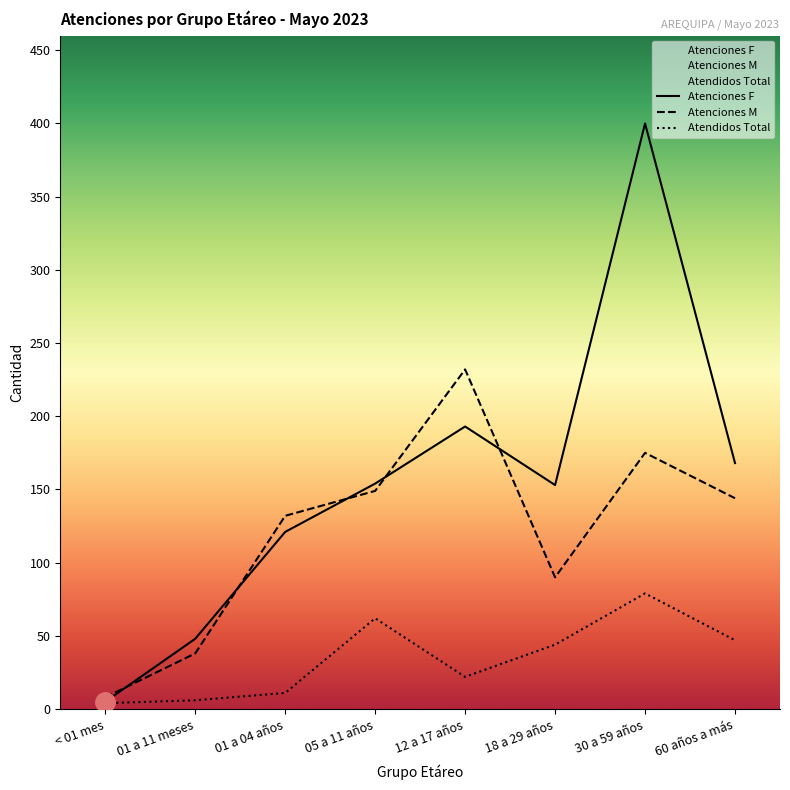

Does the chart have visible grid lines?

No